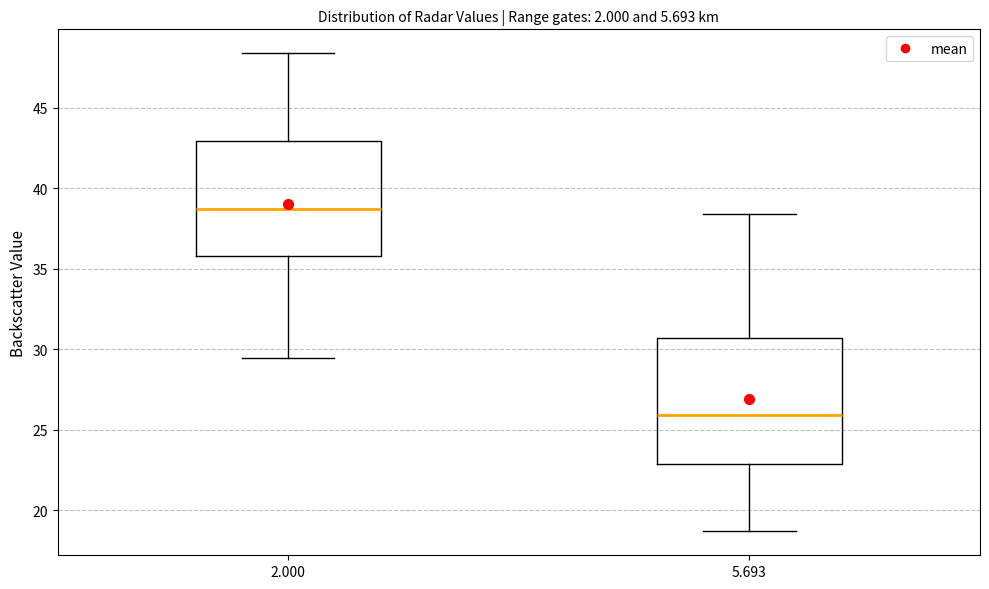

Where does the upper whisker of the box at x = 2.000 end on the y-axis? The values are not printed on the chart, so give them approximately, as read against the axis.

48.5